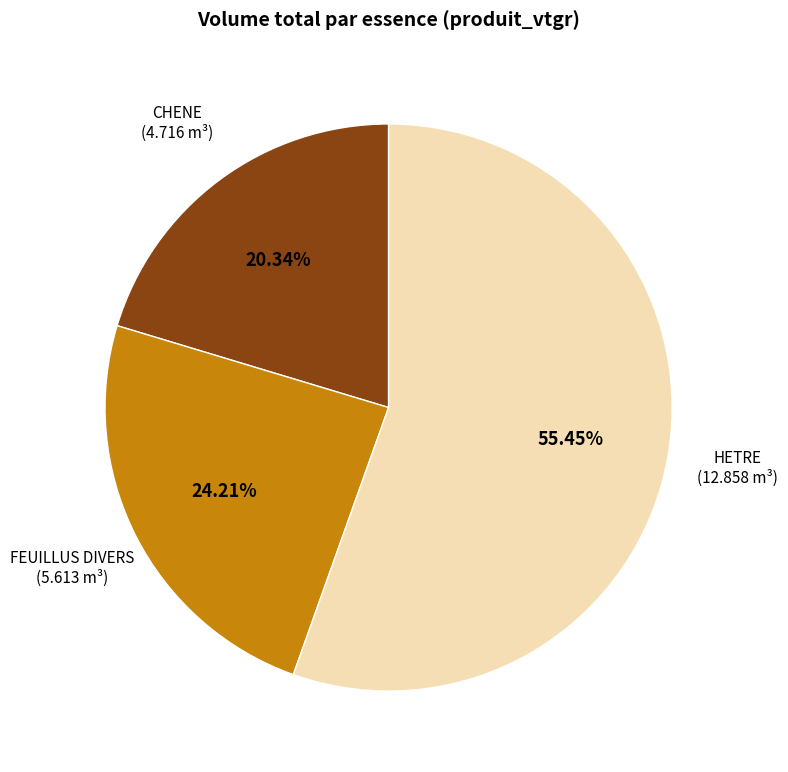

To the nearest percent, what is the combined percentage of FEUILLUS DIVERS and HETRE?

80%